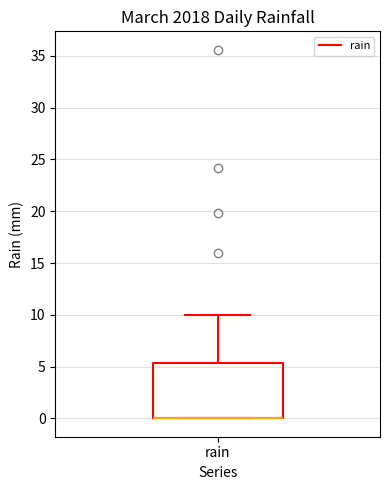

Transcribe this box plot: give where the median line is, the range the box spans, and where the two whiskers end, as read against the y-axis. The values are not printed on the chart, so give them approximately, as read against the axis.

median 0.0 (drawn on the box's lower edge), box 0.0 to 5.5, whiskers 0.0 to 10.0